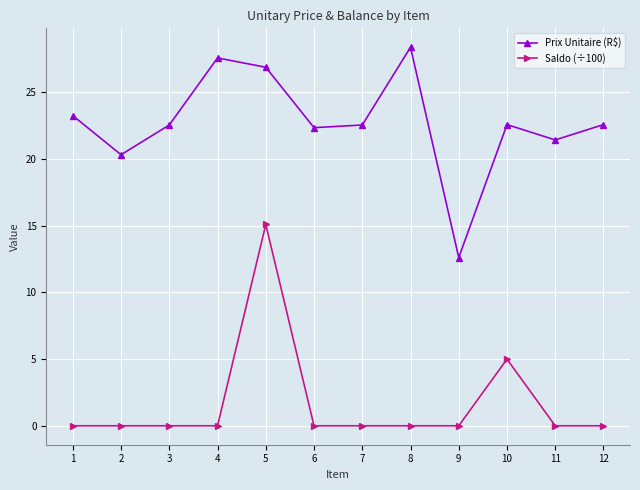

Reading left to right, extract all data points from this chart.

Prix Unitaire (R$): 1=23.3	2=20.3	3=22.6	4=27.6	5=26.9	6=22.4	7=22.6	8=28.4	9=12.6	10=22.6	11=21.4	12=22.6
Saldo (÷100): 1=0.0	2=0.0	3=0.0	4=0.0	5=15.1	6=0.0	7=0.0	8=0.0	9=0.0	10=5.0	11=0.0	12=0.0